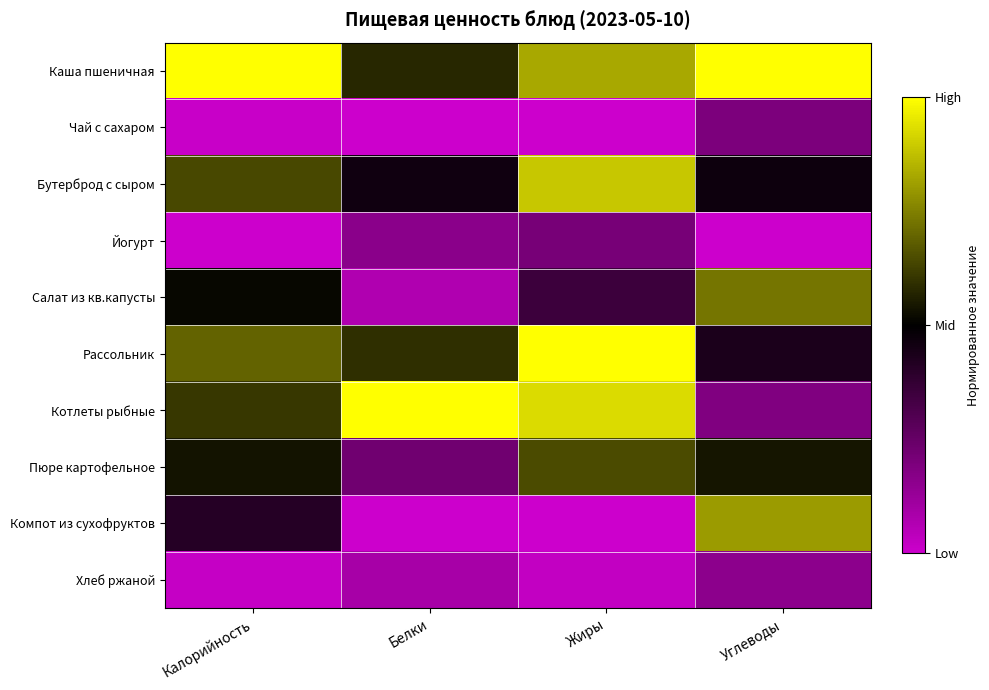

What is the total value across all series at Углеводы?

4.5